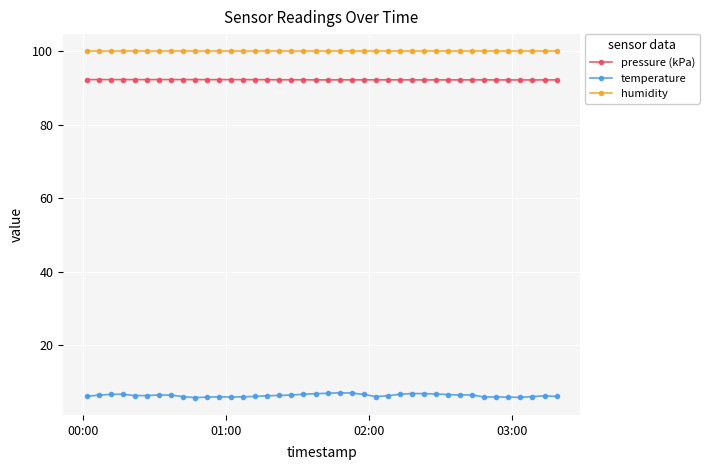

Rank the series by their maximum value, from highest to lowest.

humidity, pressure (kPa), temperature